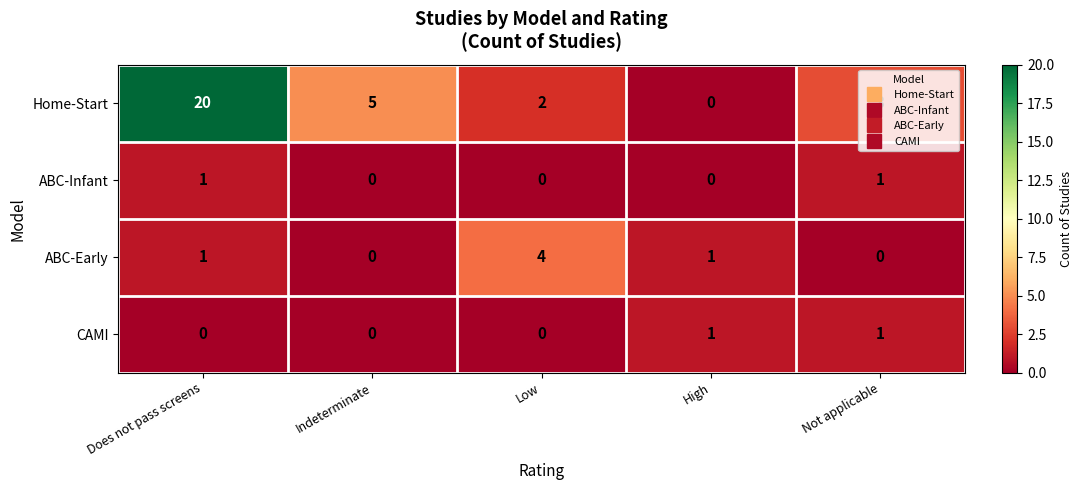

The ABC-Infant series shows 1 at Not applicable. True or false?

True